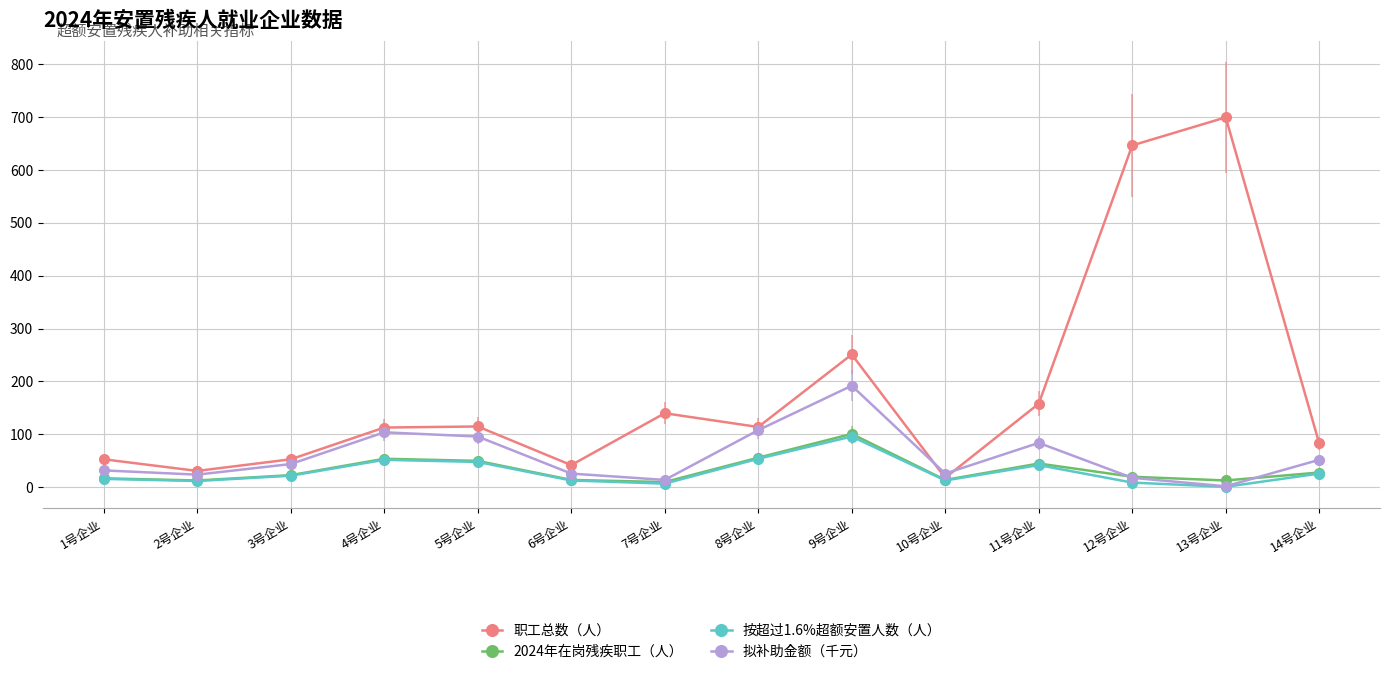

Which series has the largest total across all categories?

职工总数（人）